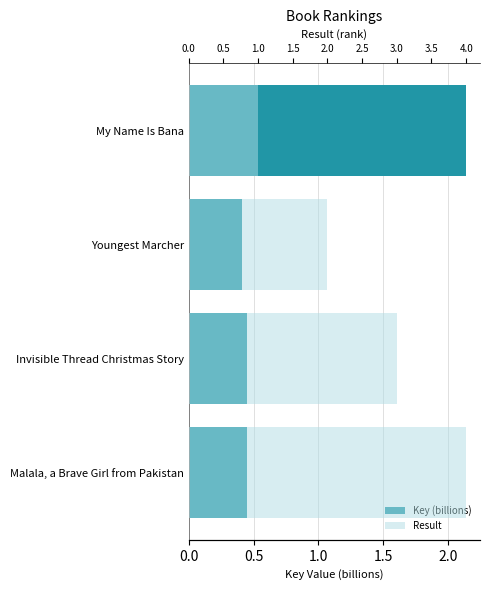

Rank the series by their average value, from lowest to highest.

Key (billions), Result